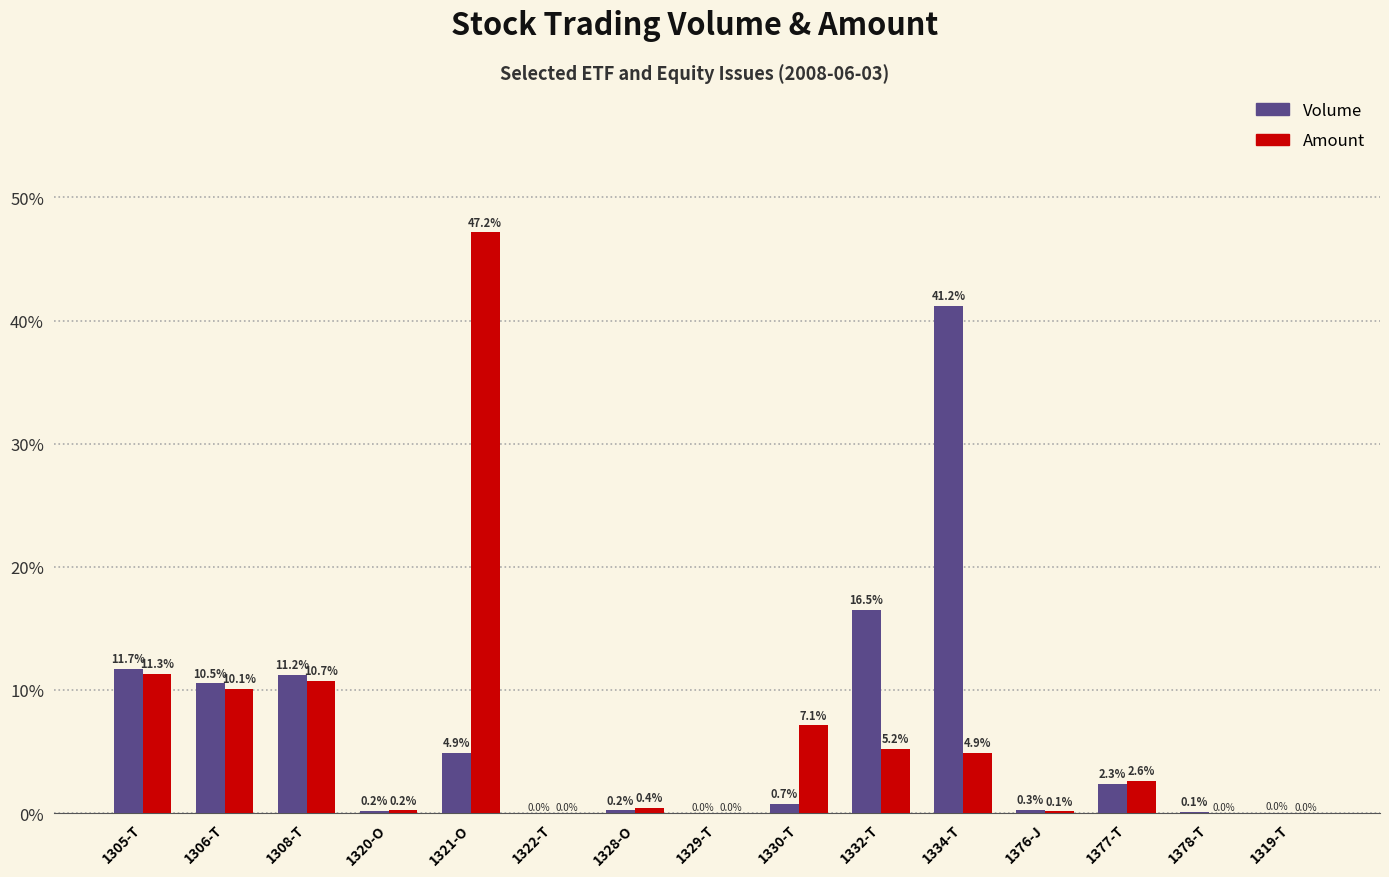

The value of Volume at 1330-T is 0.7. True or false?

True